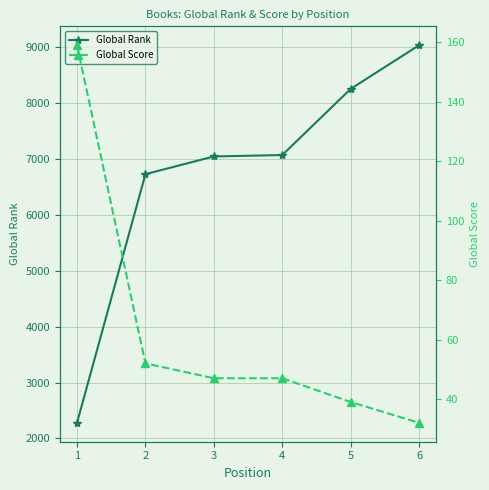

True or false: Global Score and Global Rank intersect in this chart.

False